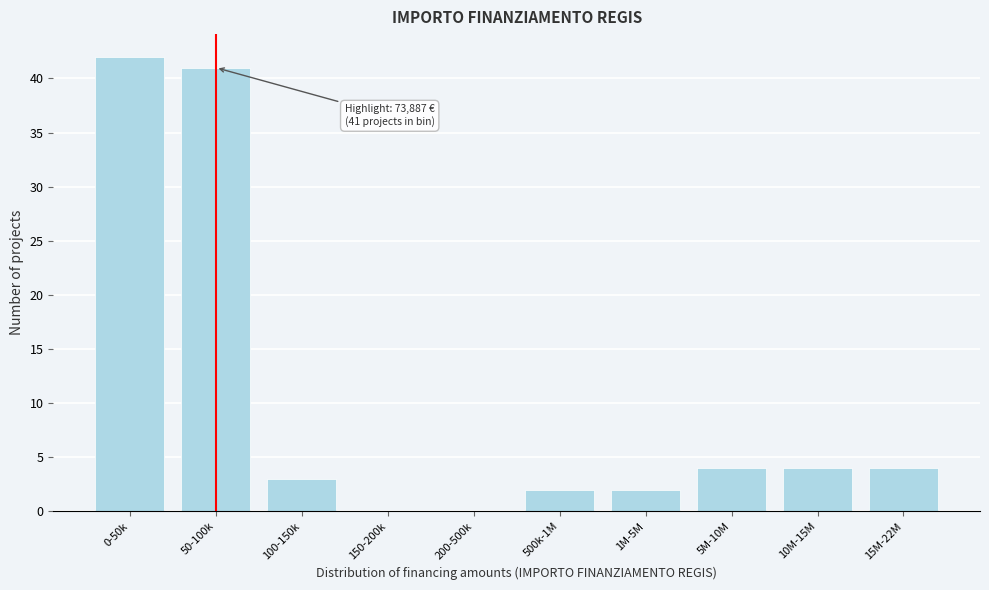

Reading left to right, list all the values displayed in this chart.

0-50k=42	50-100k=41	100-150k=3	150-200k=0	200-500k=0	500k-1M=2	1M-5M=2	5M-10M=4	10M-15M=4	15M-22M=4